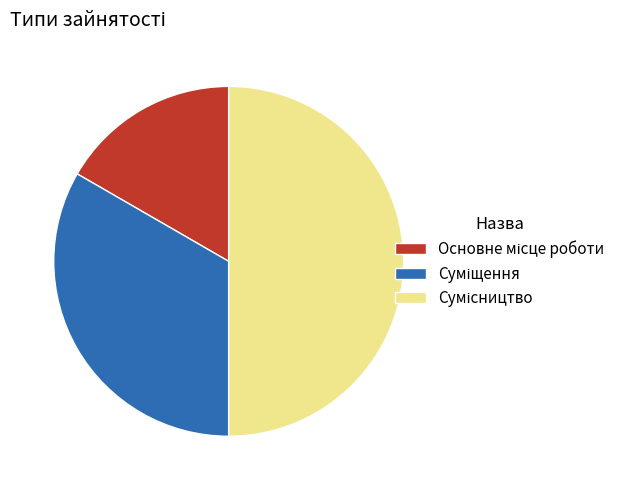

True or false: Суміщення accounts for 33% of the total.

True